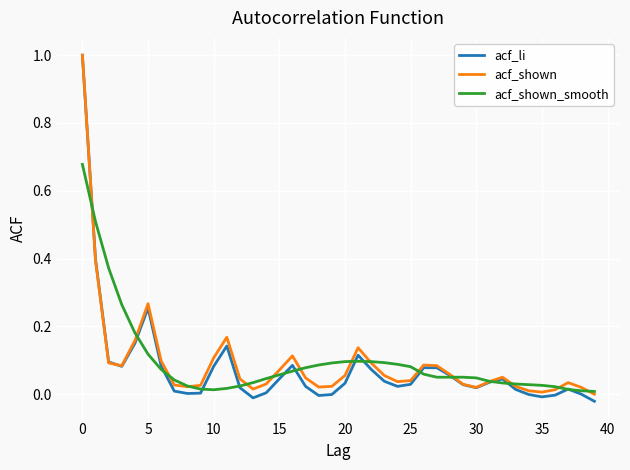

Is this an area chart (filled region under the line)?

No